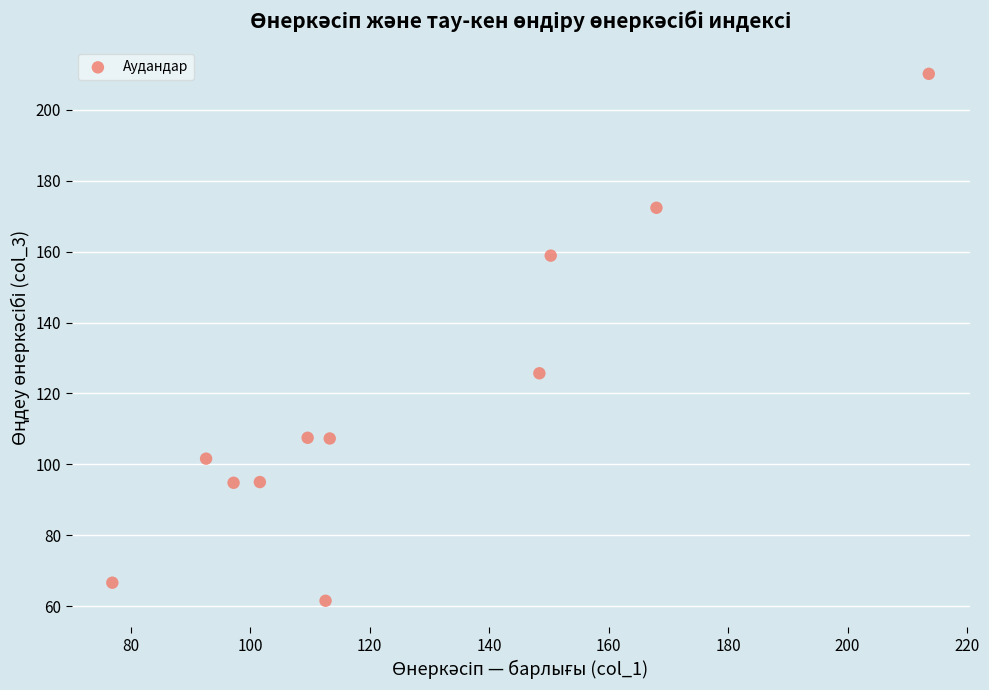

What Y value in the scatter plot is closest to 135?

125.7